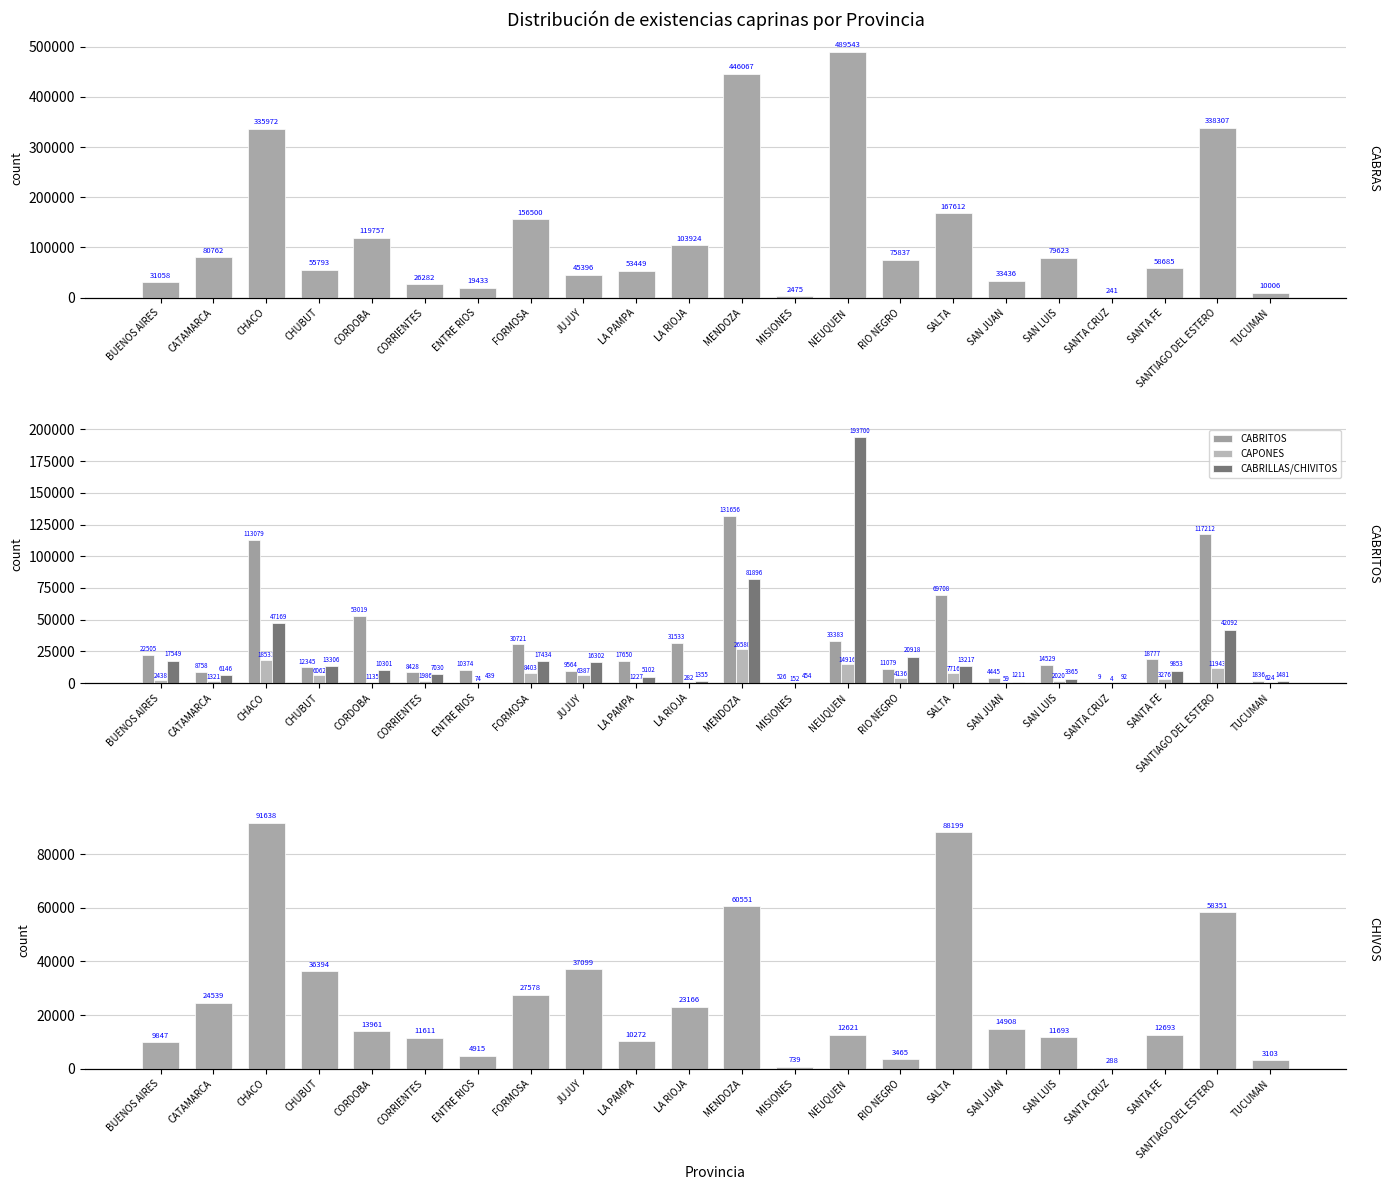

How many groups of bars are there?

22